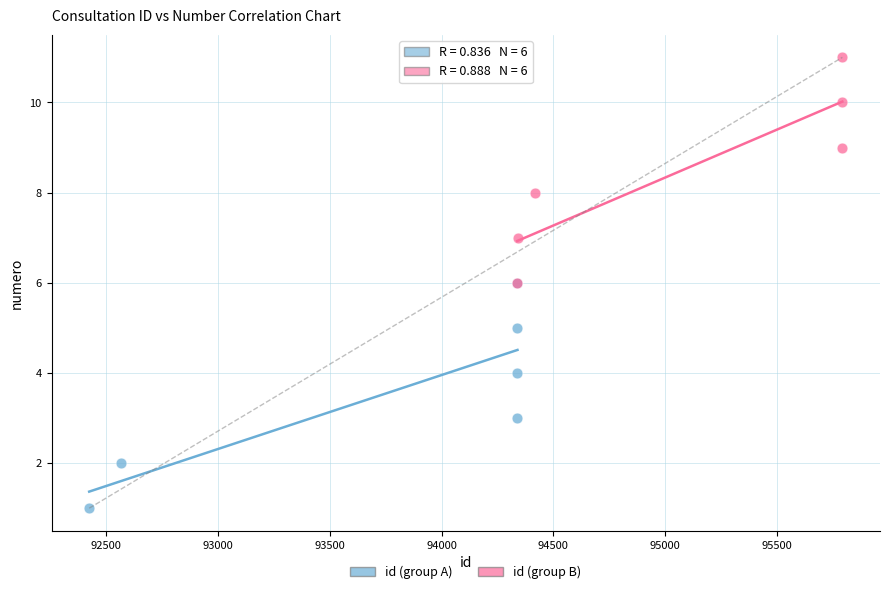

Which series contains the highest Y value?

id (group B)